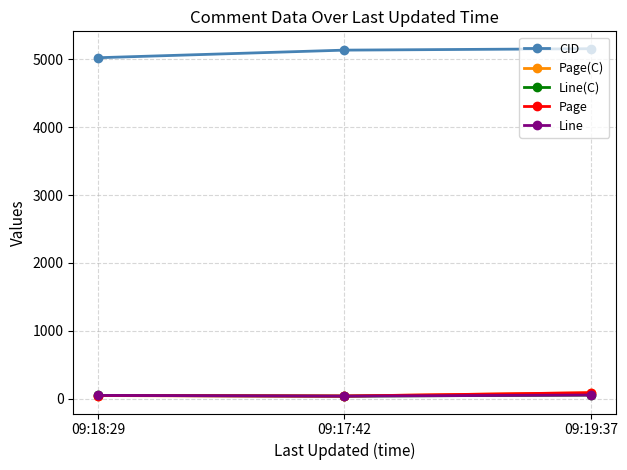

Reading left to right, extract all data points from this chart.

CID: 5024.0	5136.0	5157.0
Page(C): 45.0	38.0	87.0
Line(C): 48.0	37.0	53.0
Page: 45.5	38.4	87.5
Line: 48.0	37.0	53.0